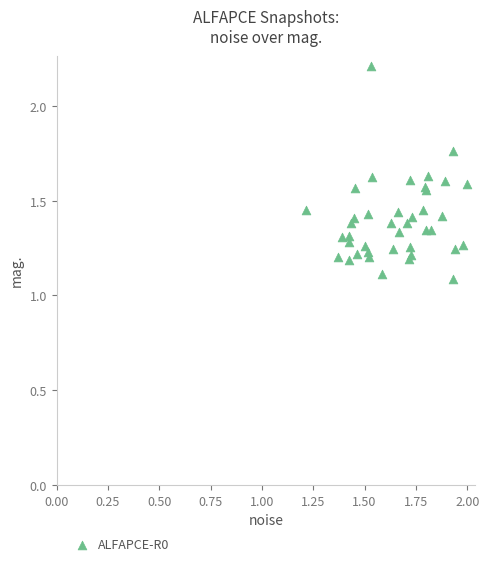

What Y value in the scatter plot is closest to 1?

1.1